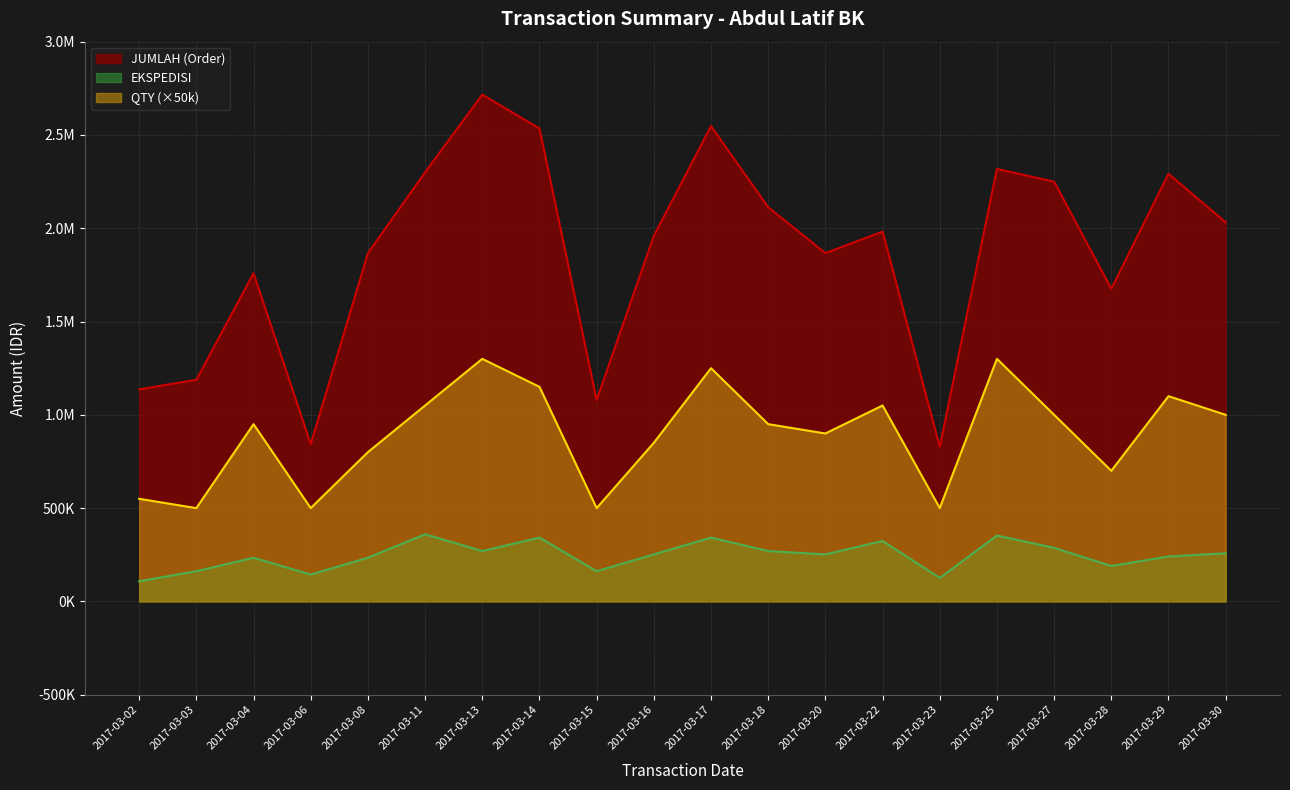

True or false: JUMLAH (Order) and QTY intersect in this chart.

False